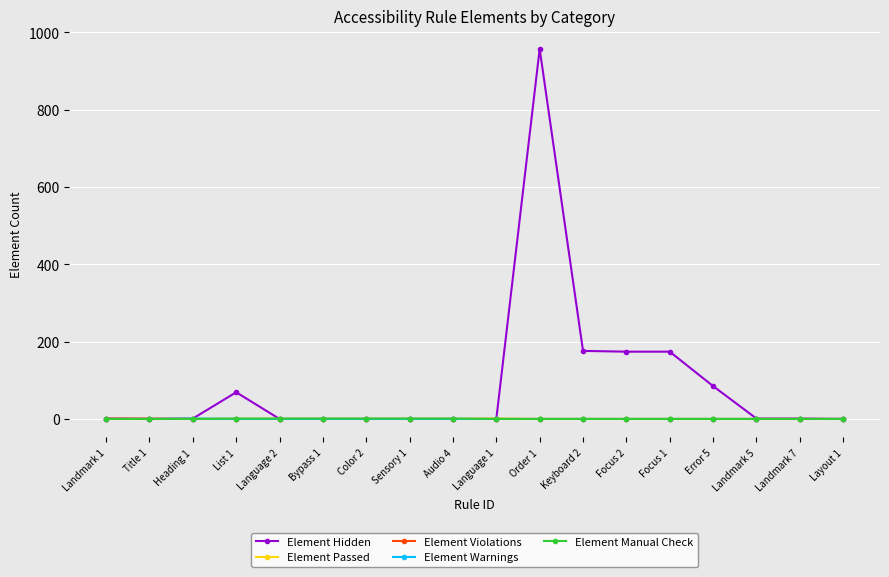

How many categories are shown in the chart?

18